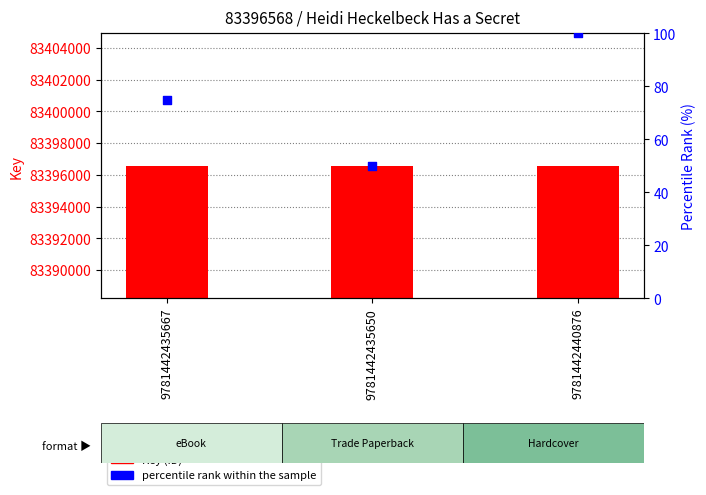

What is the total value across all series at 9781442435667?

83396643